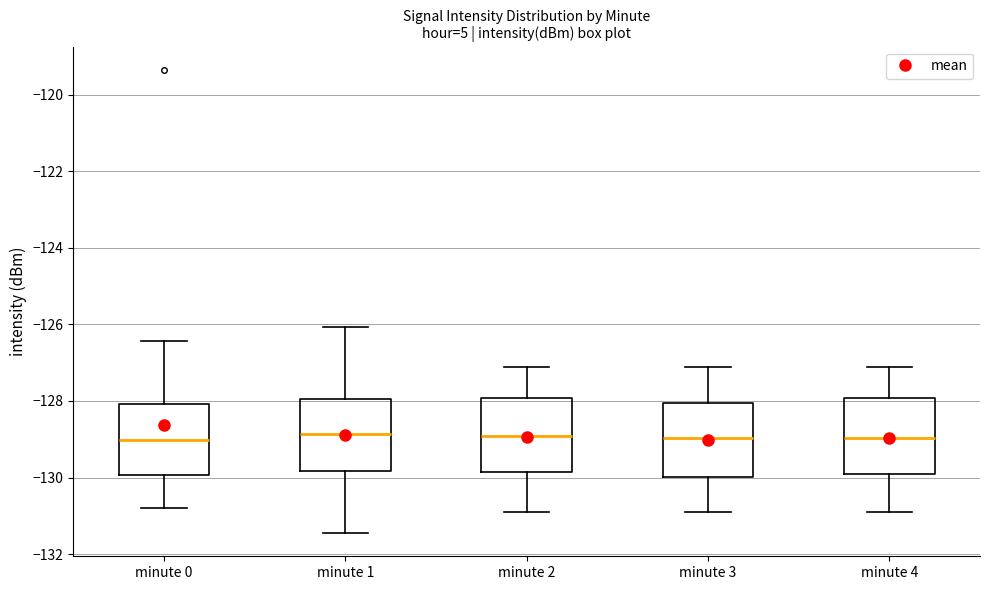

Where does the upper whisker of the box for minute 2 end on the y-axis? The values are not printed on the chart, so give them approximately, as read against the axis.

-127.2